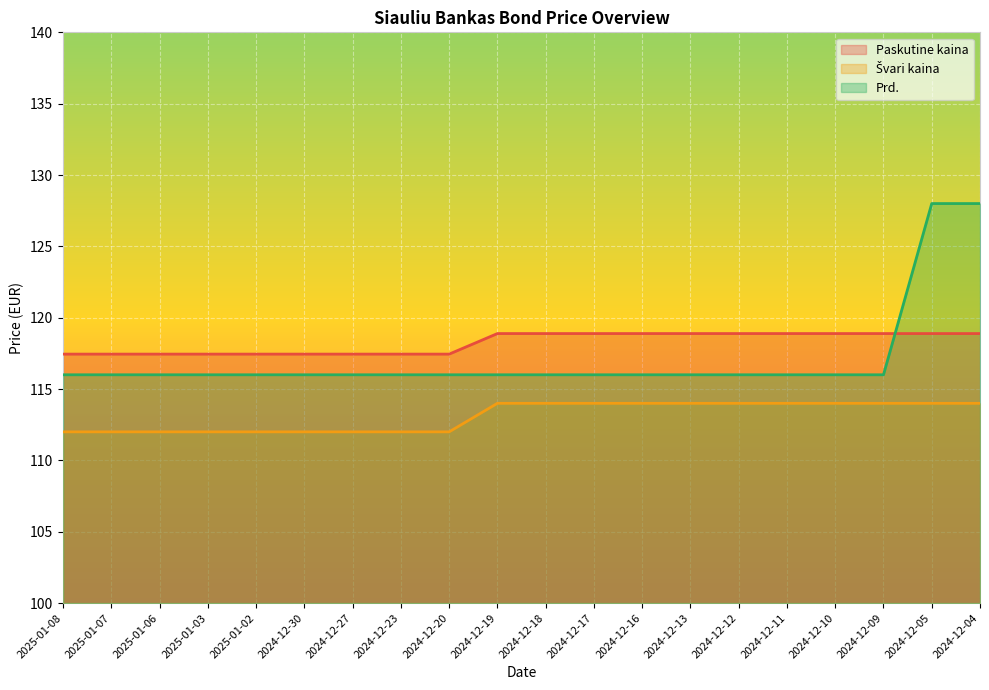

True or false: Prd. and Švari kaina cross at least once.

False